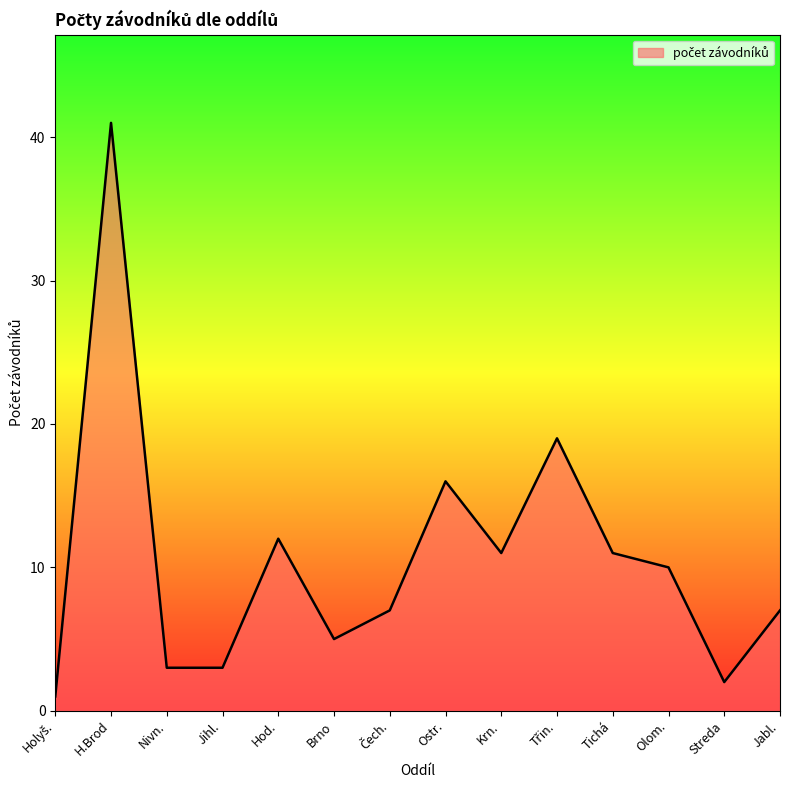

What position from the right is Hod.?

10